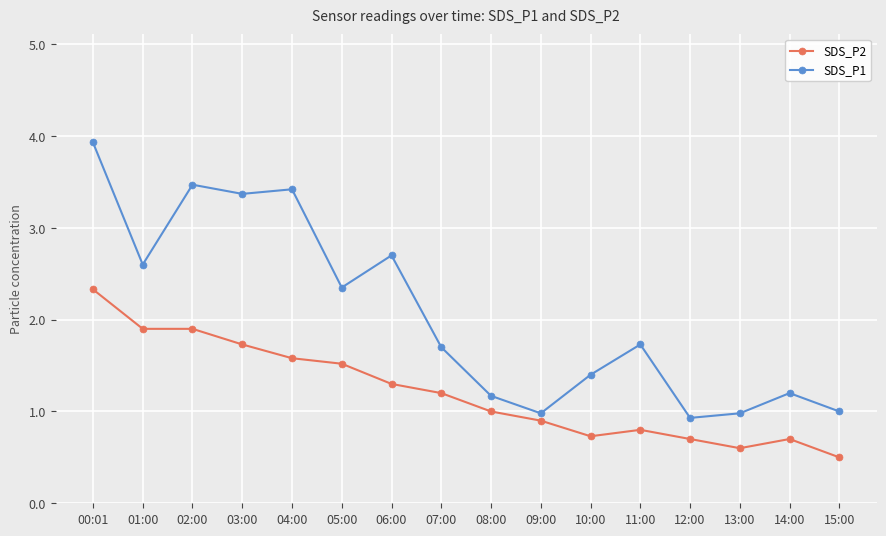

The SDS_P1 series shows 1.0 at 13:00. True or false?

True